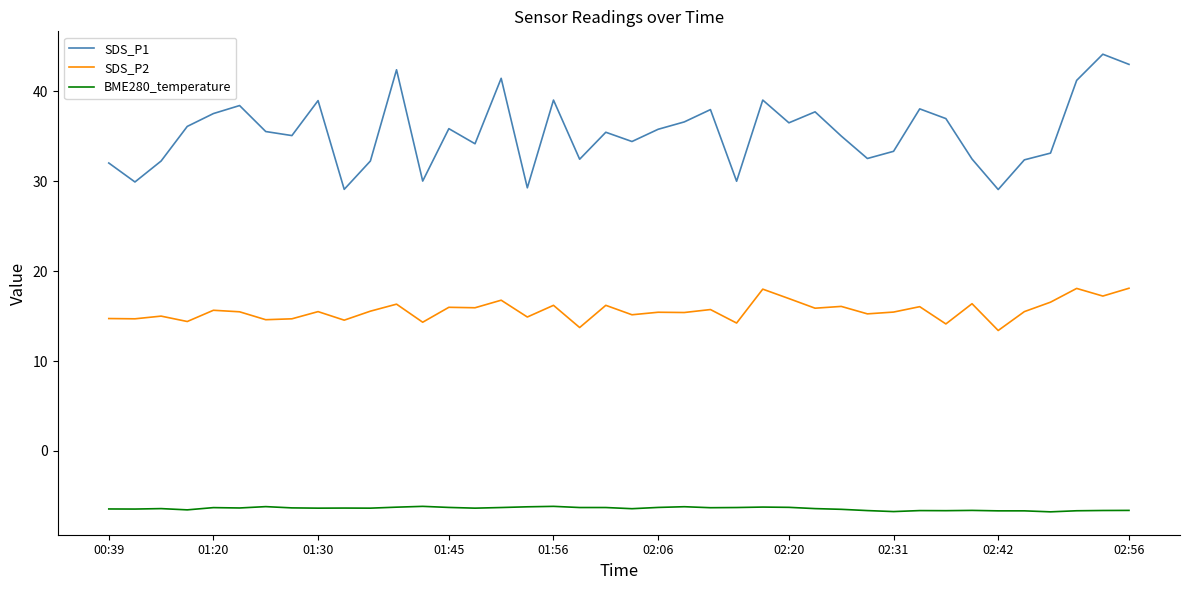

True or false: SDS_P1 and BME280_temperature cross at least once.

False